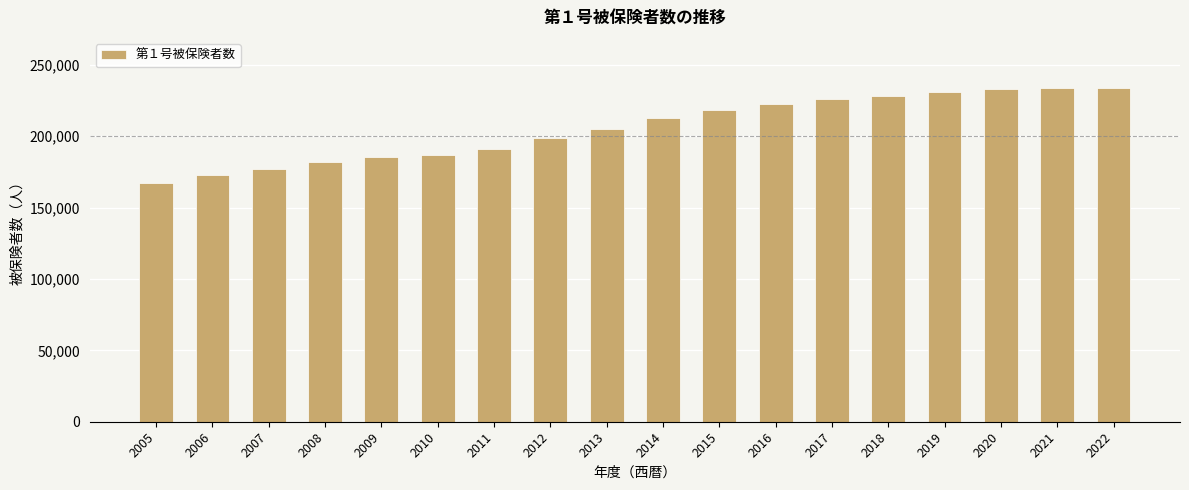

How many values are below 212658?

9